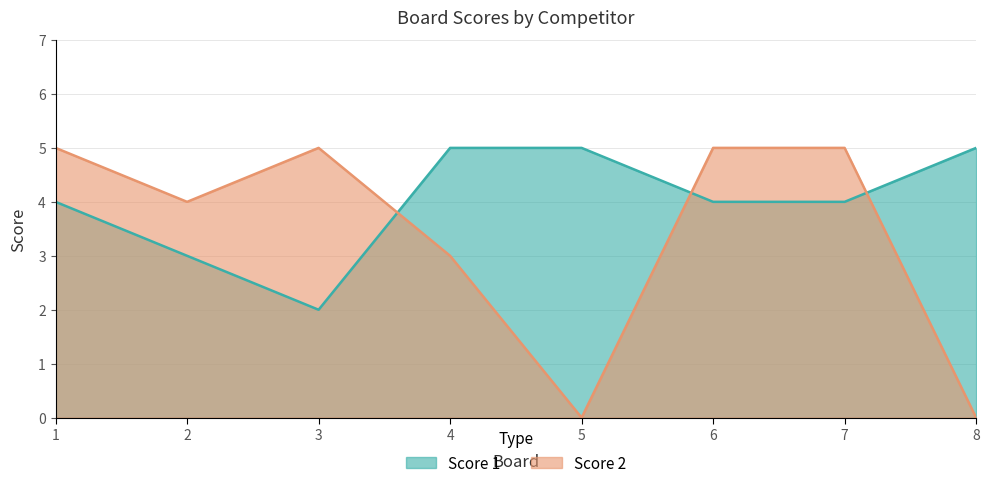

How many lines are shown in the chart?

2